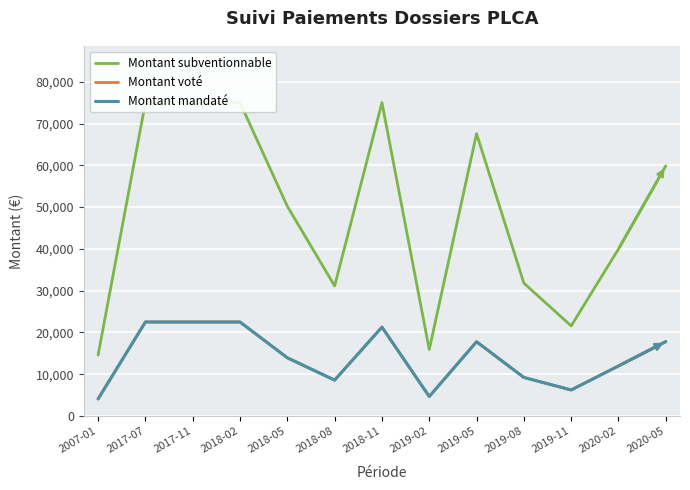

Reading left to right, transcribe all the data shown in this chart.

Montant subventionnable: 2007-01=14597.0	2017-07=75000.0	2017-11=75000.0	2018-02=75000.0	2018-05=50197.6	2018-08=31123.6	2018-11=75000.0	2019-02=15908.1	2019-05=67577.4	2019-08=31800.3	2019-11=21564.0	2020-02=39970.5	2020-05=59870.0
Montant voté: 2007-01=4082.0	2017-07=22500.0	2017-11=22500.0	2018-02=22500.0	2018-05=13933.0	2018-08=8588.4	2018-11=21274.0	2019-02=4669.0	2019-05=17774.0	2019-08=9224.0	2019-11=6229.0	2020-02=11976.8	2020-05=17809.0
Montant mandaté: 2007-01=4082.0	2017-07=22500.0	2017-11=22500.0	2018-02=22500.0	2018-05=13933.0	2018-08=8588.4	2018-11=21274.0	2019-02=4669.0	2019-05=17774.0	2019-08=9224.0	2019-11=6229.0	2020-02=11976.8	2020-05=17809.0